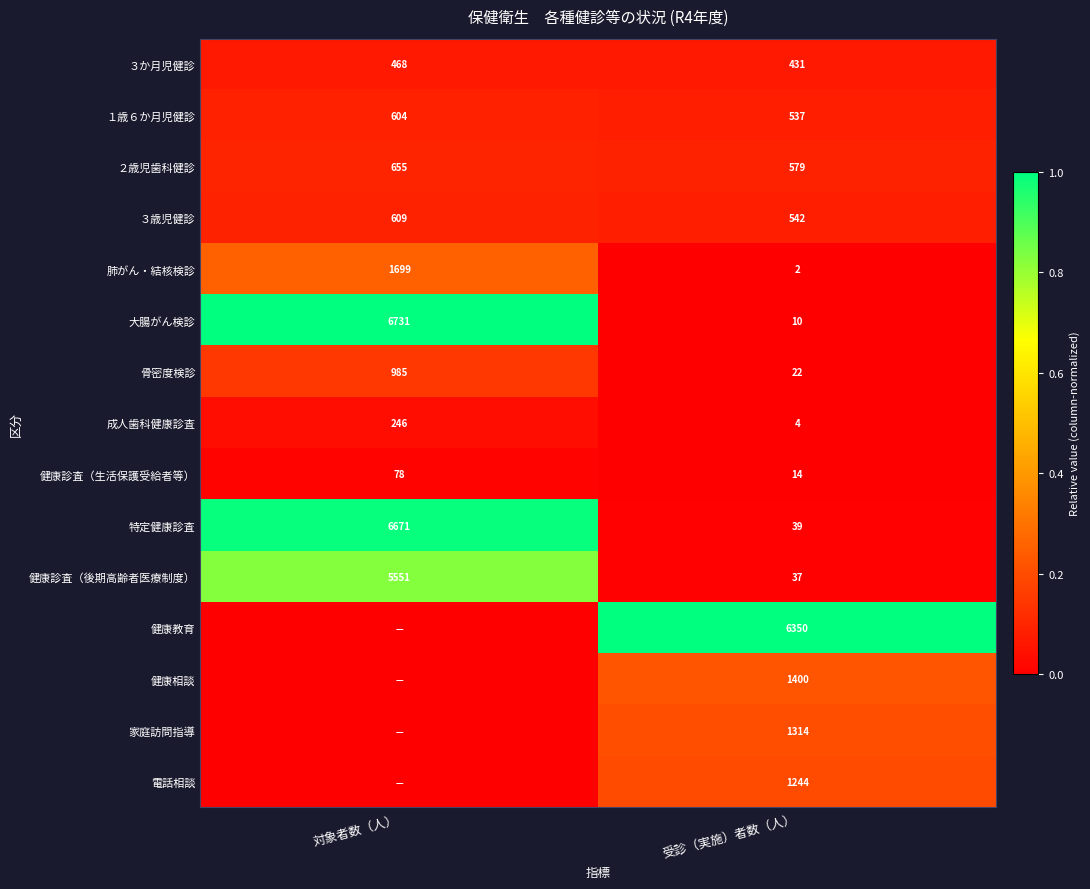

What is the spread (max minus min) of values at 受診（実施）者数（人）?

6348